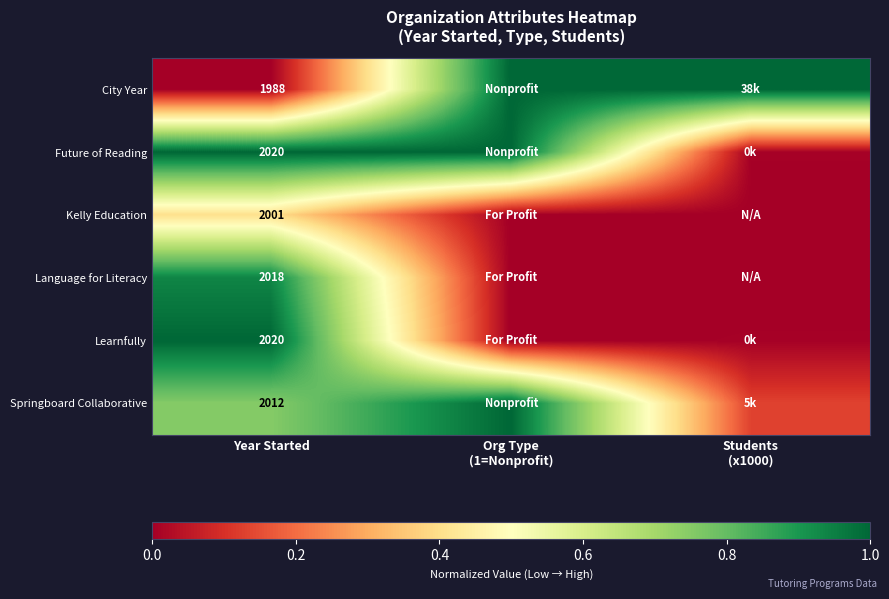

Which series has the largest total across all categories?

Future of Reading